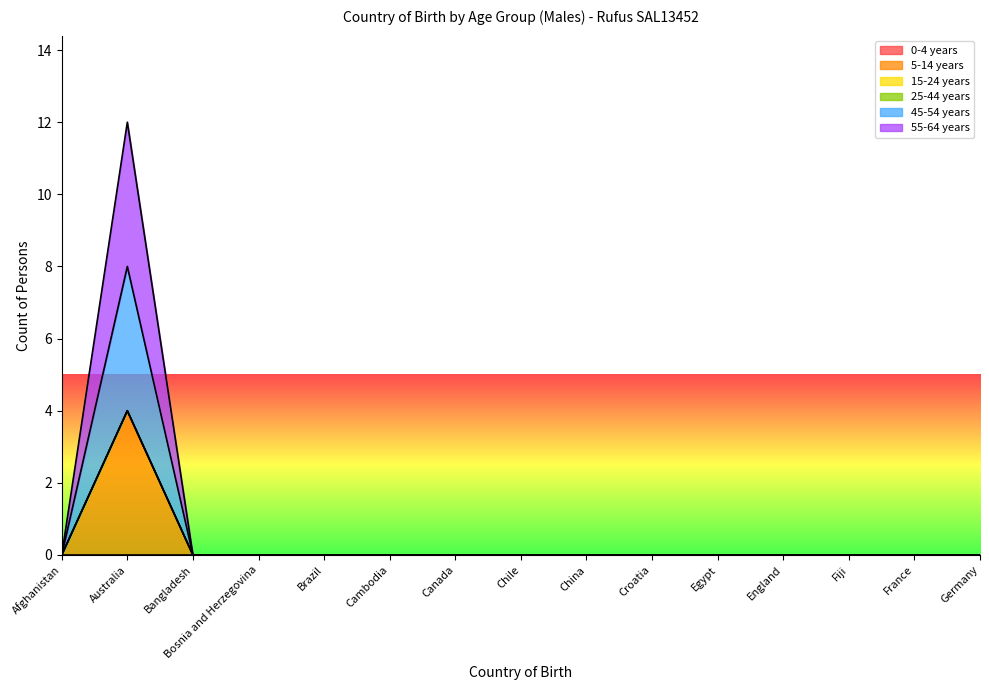

Reading left to right, transcribe all the data shown in this chart.

5-14 years: Afghanistan=0	Australia=4	Bangladesh=0	Bosnia and Herzegovina=0	Brazil=0	Cambodia=0	Canada=0	Chile=0	China=0	Croatia=0	Egypt=0	England=0	Fiji=0	France=0	Germany=0
45-54 years: Afghanistan=0	Australia=4	Bangladesh=0	Bosnia and Herzegovina=0	Brazil=0	Cambodia=0	Canada=0	Chile=0	China=0	Croatia=0	Egypt=0	England=0	Fiji=0	France=0	Germany=0
55-64 years: Afghanistan=0	Australia=4	Bangladesh=0	Bosnia and Herzegovina=0	Brazil=0	Cambodia=0	Canada=0	Chile=0	China=0	Croatia=0	Egypt=0	England=0	Fiji=0	France=0	Germany=0